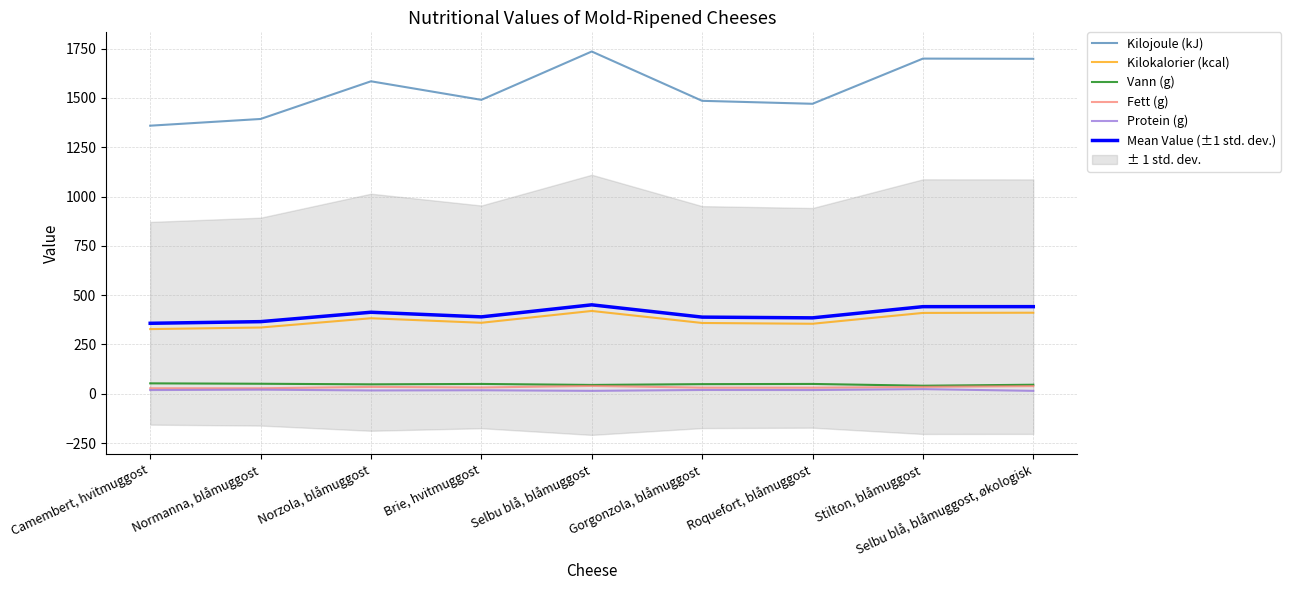

Between Selbu blå, blåmuggost, økologisk and Brie, hvitmuggost, which is larger?

Selbu blå, blåmuggost, økologisk